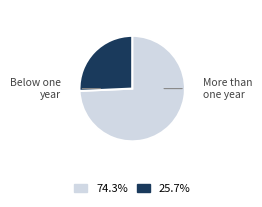

Count the number of slices in the pie.

2